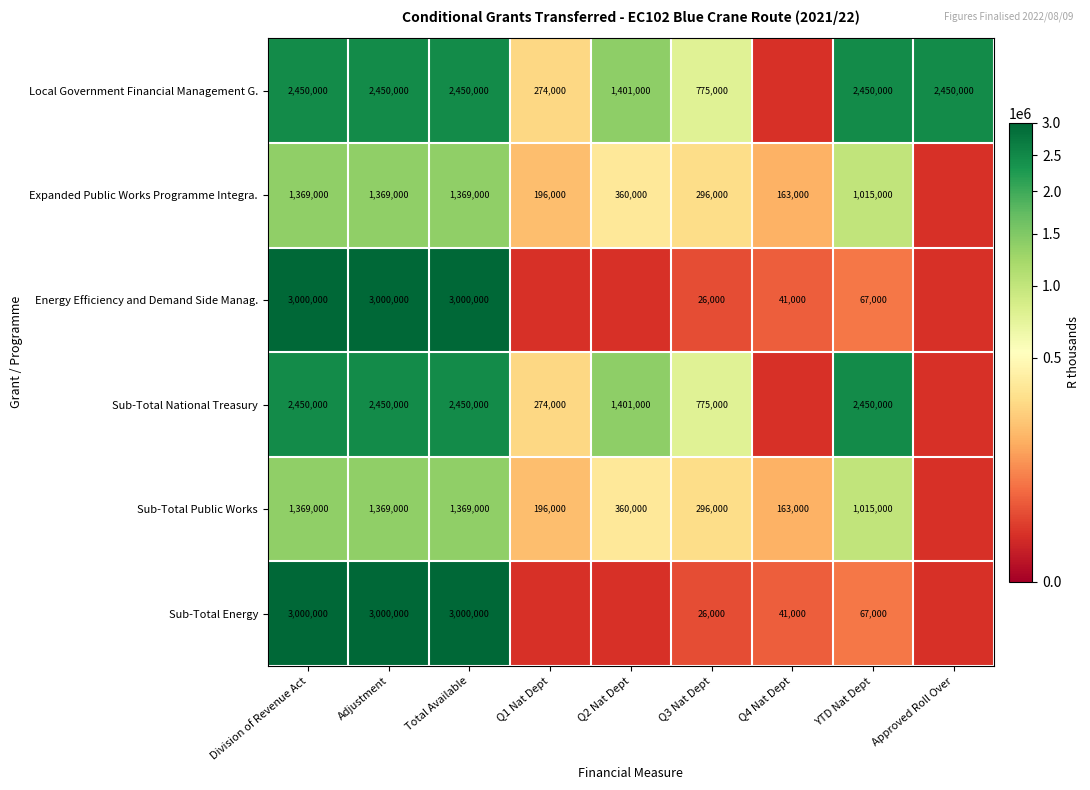

The Local Government Financial Management G. series shows 967405.9 at Adjustment. True or false?

False